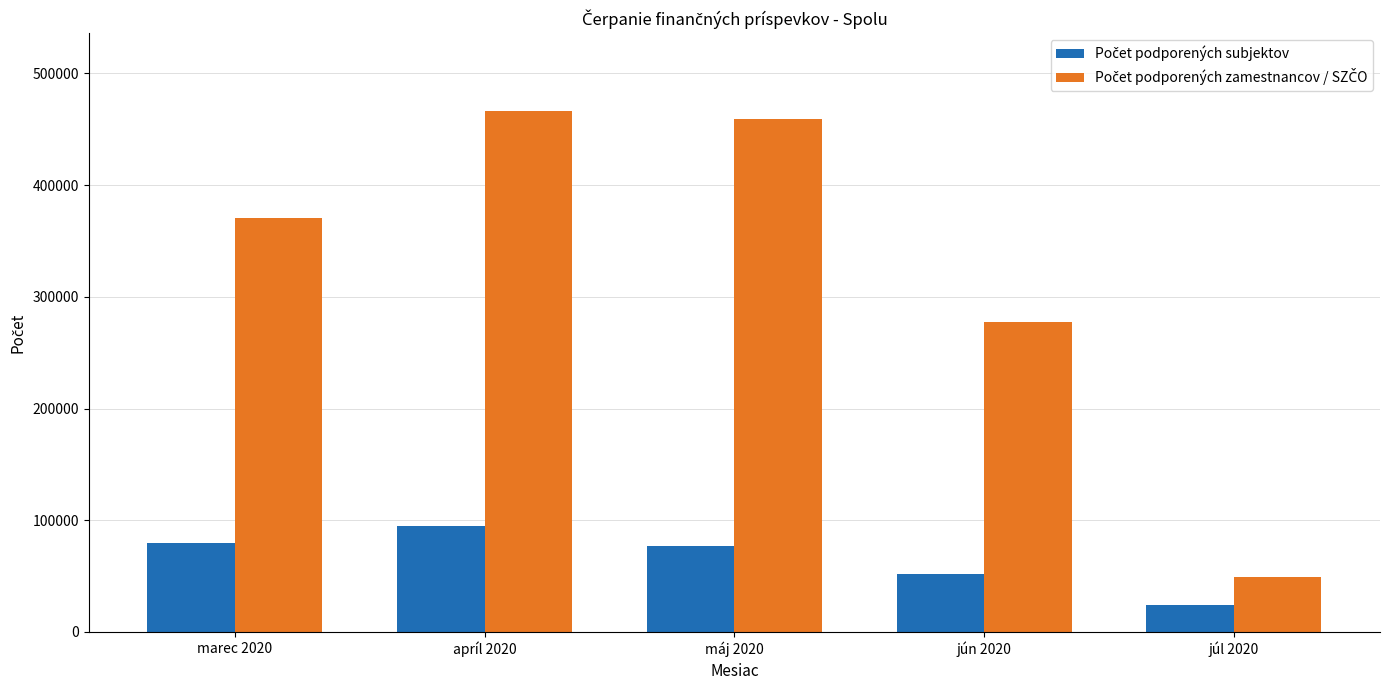

What is the difference between the highest and lowest values at máj 2020?

382074